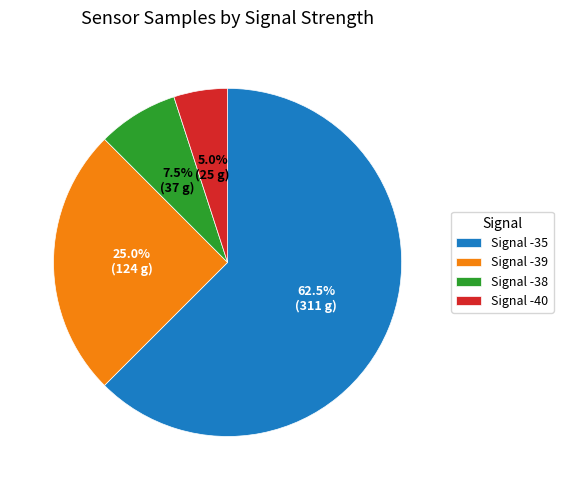

Which slice is the largest?

Signal -35